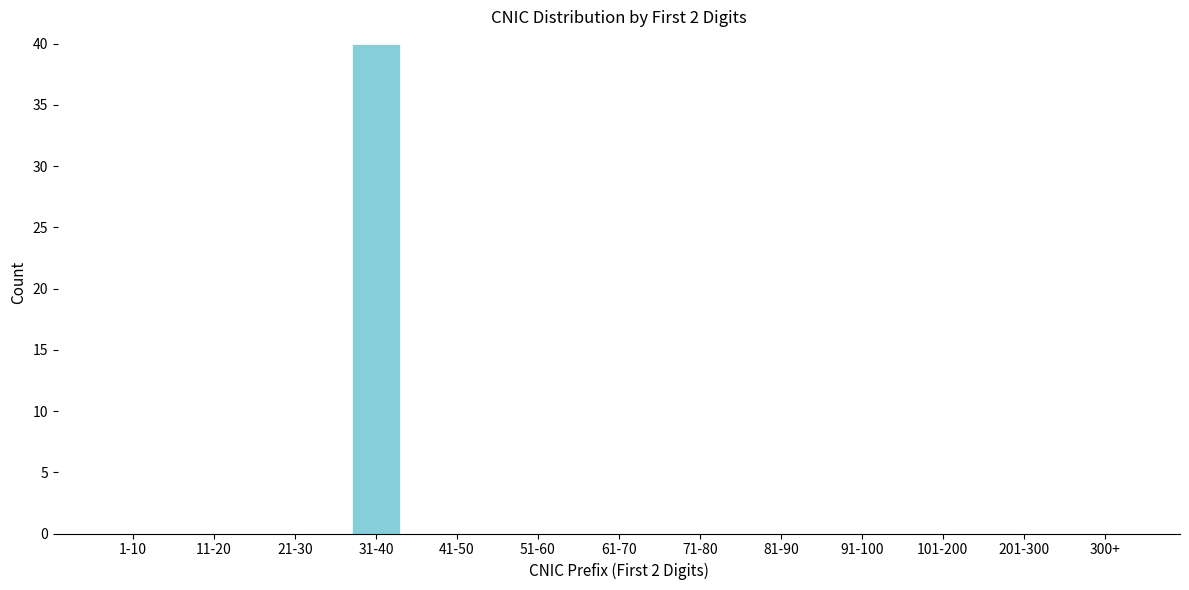

Reading left to right, transcribe all the data shown in this chart.

1-10=0	11-20=0	21-30=0	31-40=40	41-50=0	51-60=0	61-70=0	71-80=0	81-90=0	91-100=0	101-200=0	201-300=0	300+=0